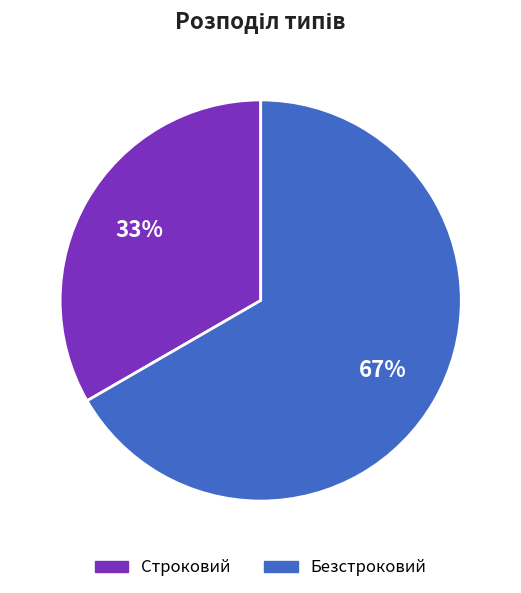

To the nearest percent, what is the combined percentage of Строковий and Безстроковий?

100%